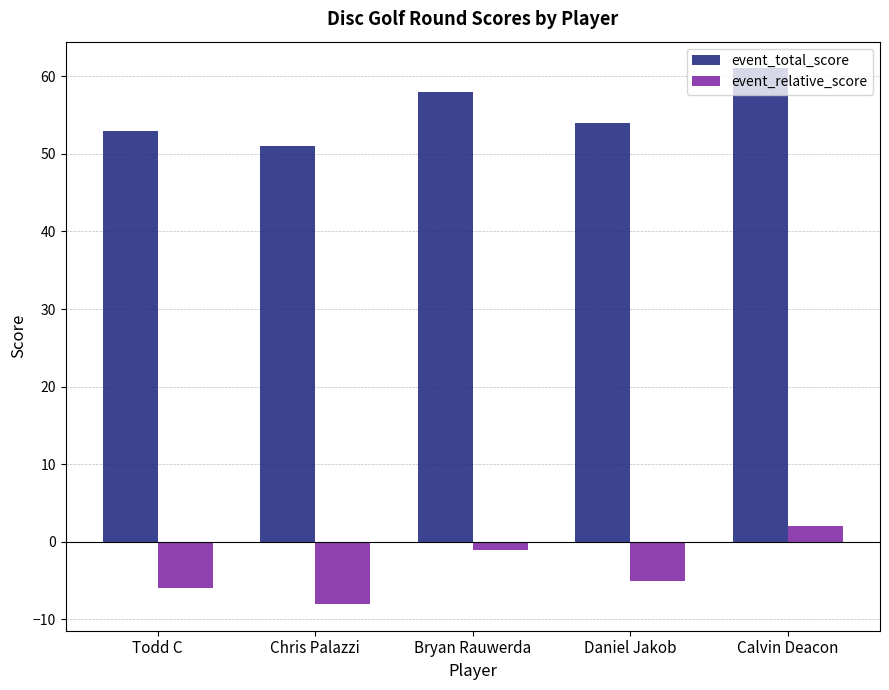

How many bars are there in each group?

2